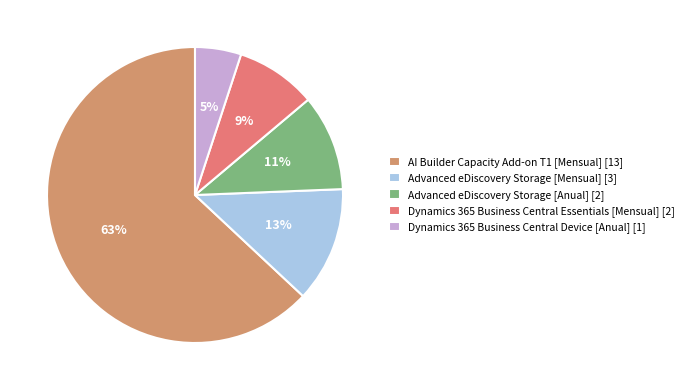

What percentage do Dynamics 365 Business Central Device [Anual] and Dynamics 365 Business Central Essentials [Mensual] together represent?

13.9%